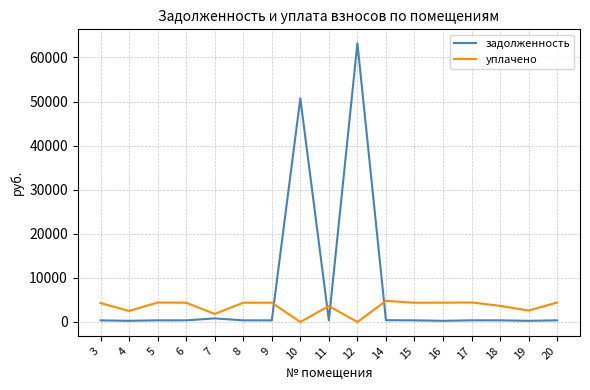

What is the difference between the maximum and minimum values in the задолженность series?

62951.9